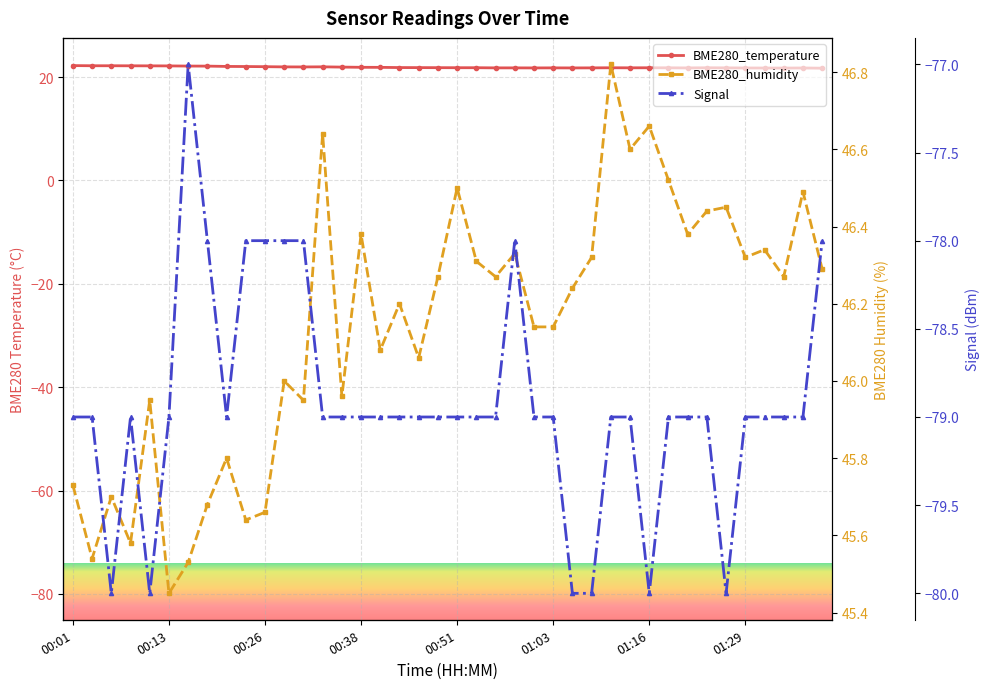

How many data points in BME280_humidity are above 46?

26